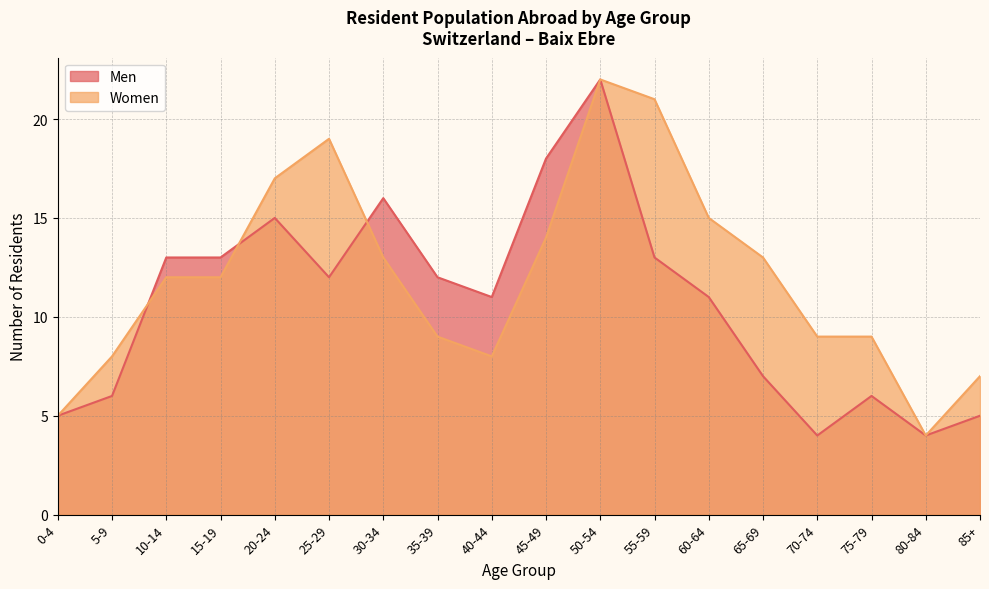

What position from the left is 75-79?

16